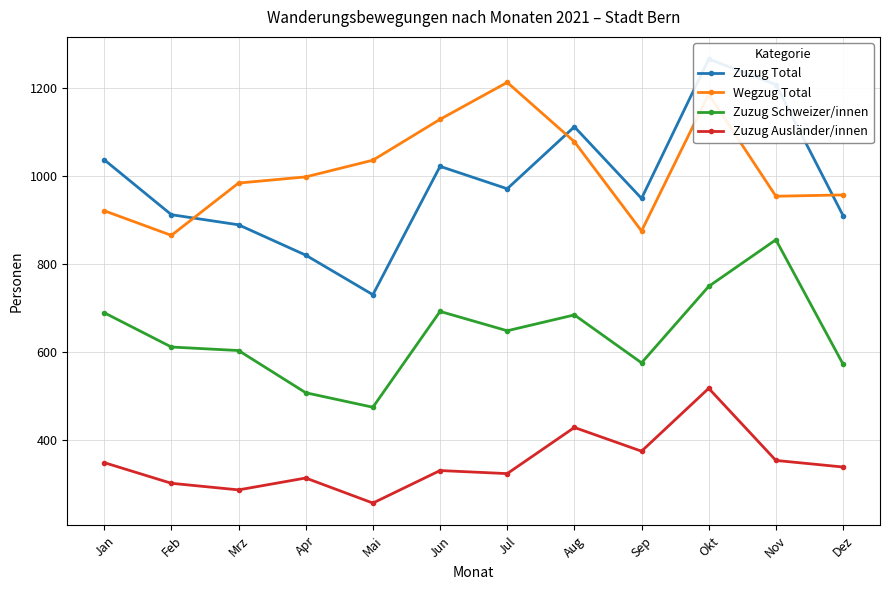

What position from the left is Apr?

4